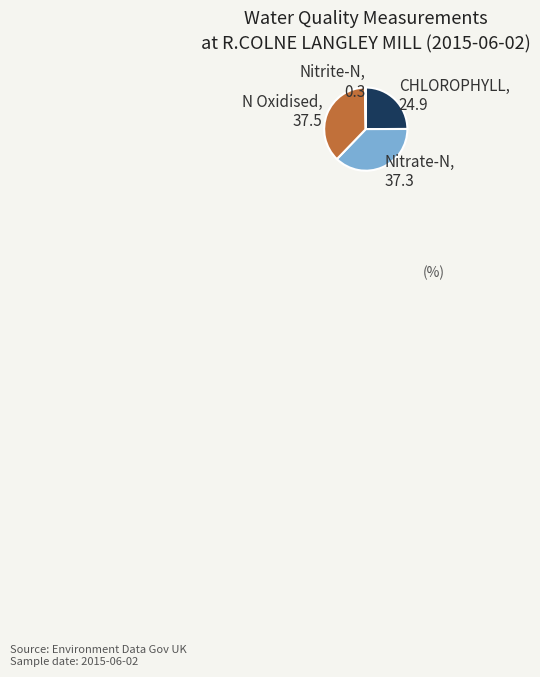

Approximately how many times larger is the value at Nitrate-N compared to CHLOROPHYLL?

1.5